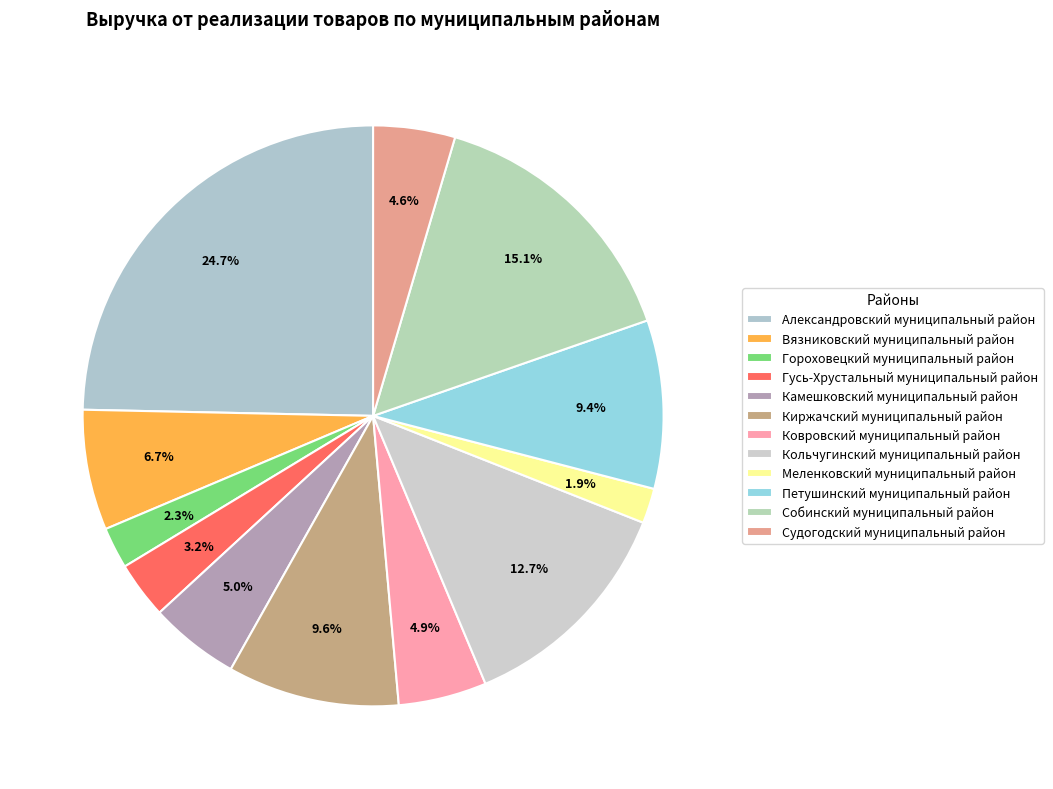

What is the smallest slice in the pie chart?

Меленковский муниципальный район